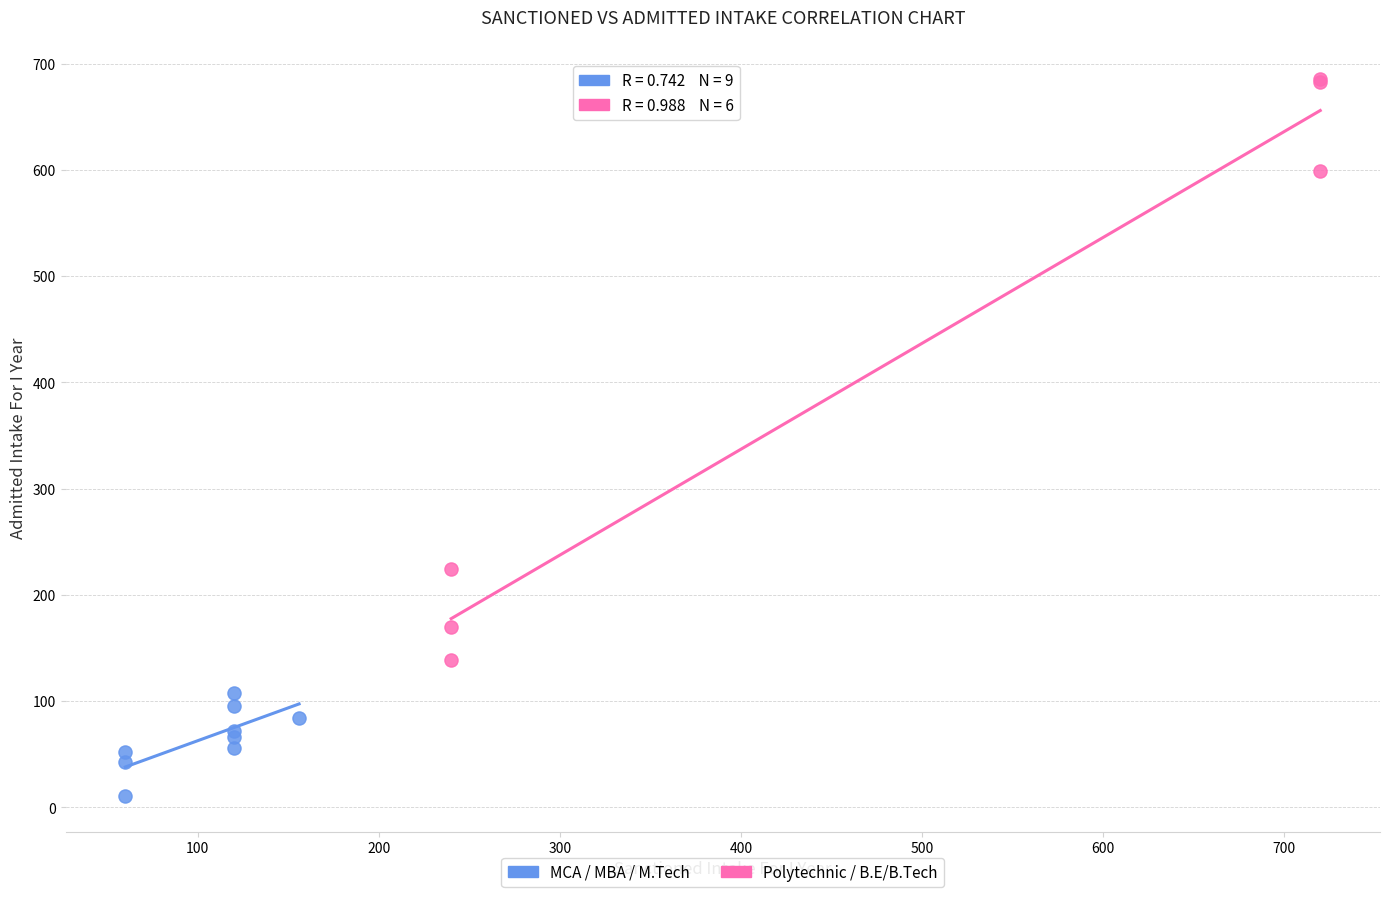

What are all the series names shown in the legend?

MCA / MBA / M.Tech, Polytechnic / B.E/B.Tech